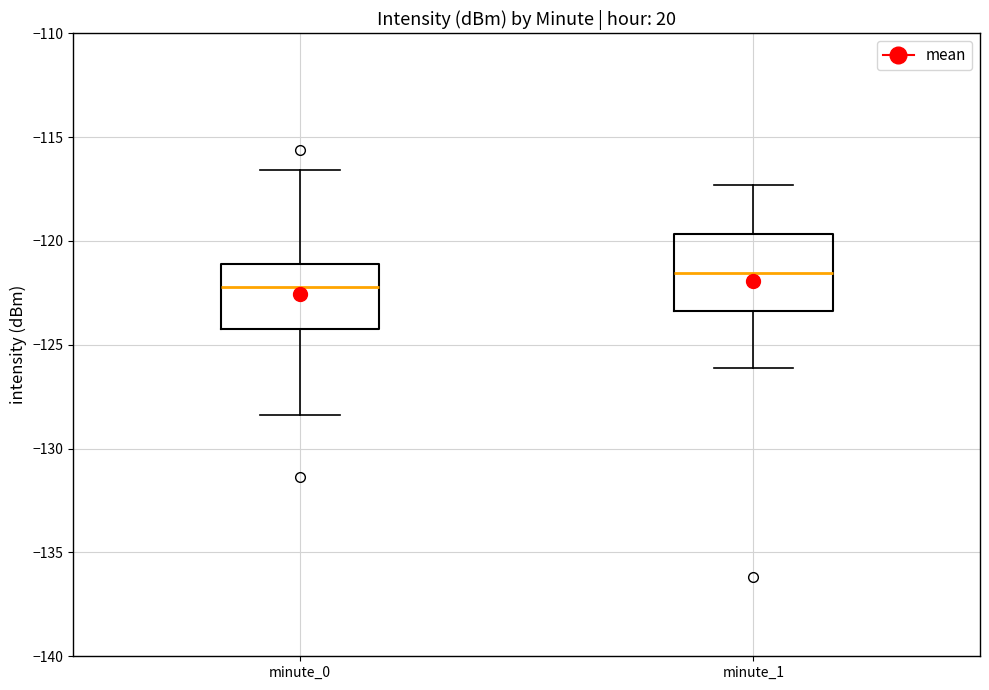

Which box has the highest median line?

minute_1